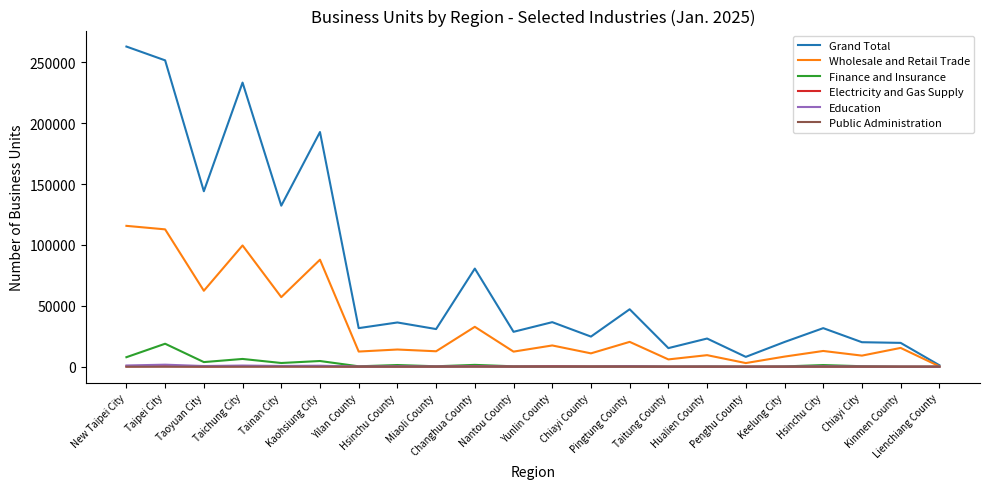

Read the Grand Total value at Kinmen County, to the nearest 100.

19600